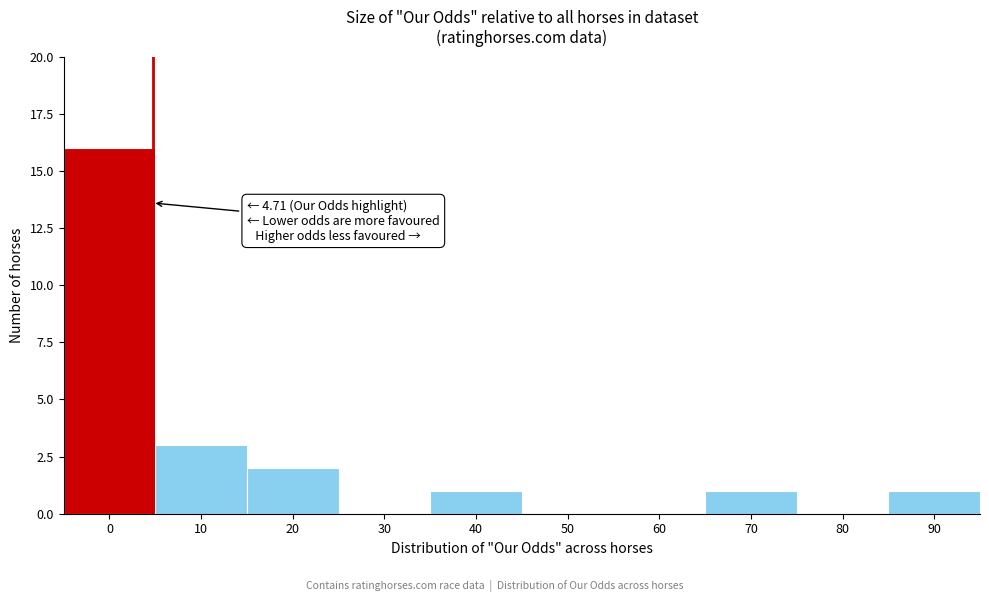

Reading left to right, transcribe all the data shown in this chart.

0=16	10=3	20=2	30=0	40=1	50=0	60=0	70=1	80=0	90=1